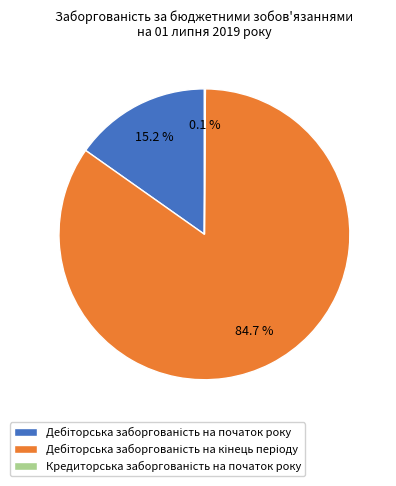

Is there a majority slice in this chart?

Yes